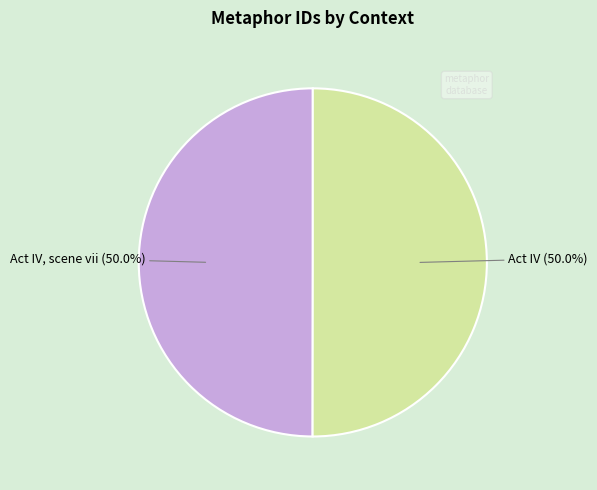

To the nearest percent, what is the combined percentage of Act IV and Act IV, scene vii?

100%